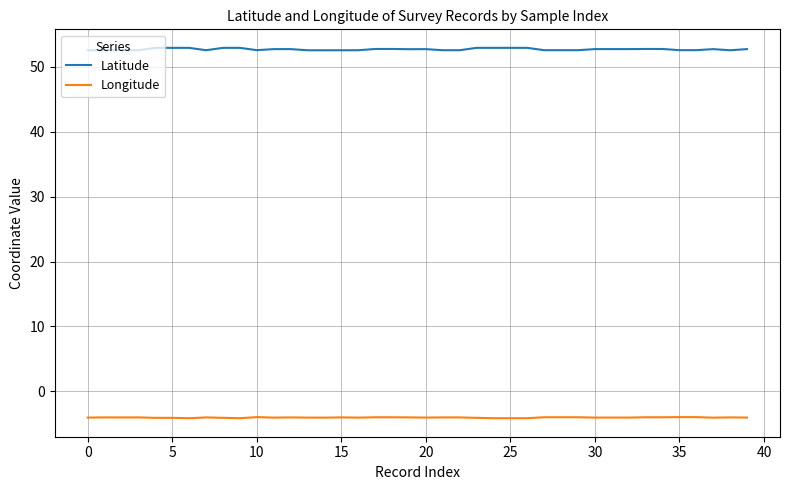

True or false: Latitude and Longitude intersect in this chart.

False